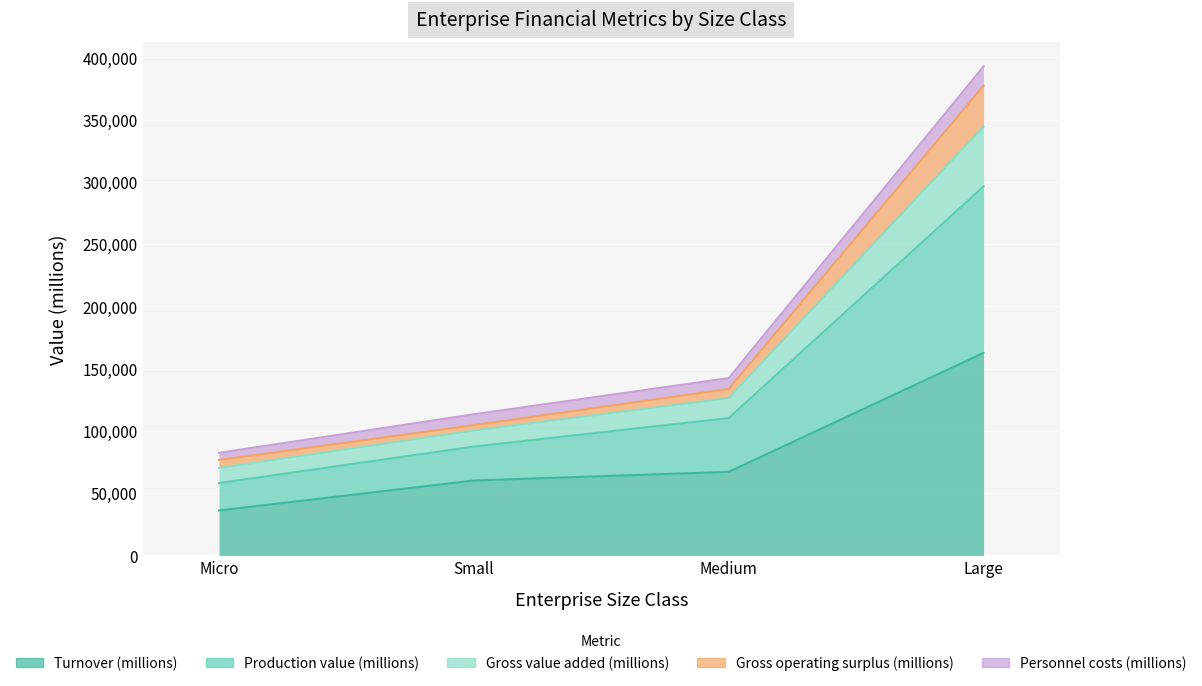

True or false: Personnel costs (millions) and Gross operating surplus (millions) intersect in this chart.

False